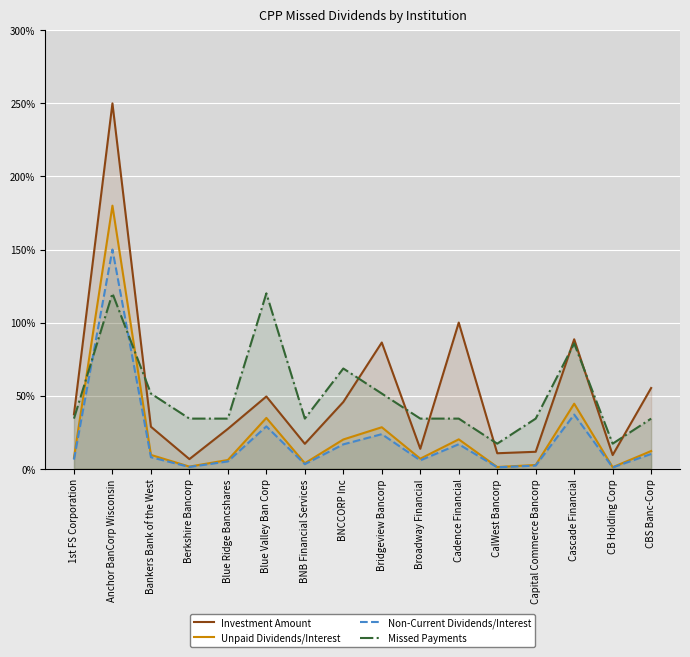

What are all the series names shown in the legend?

Investment Amount, Unpaid Dividends/Interest, Non-Current Dividends/Interest, Missed Payments